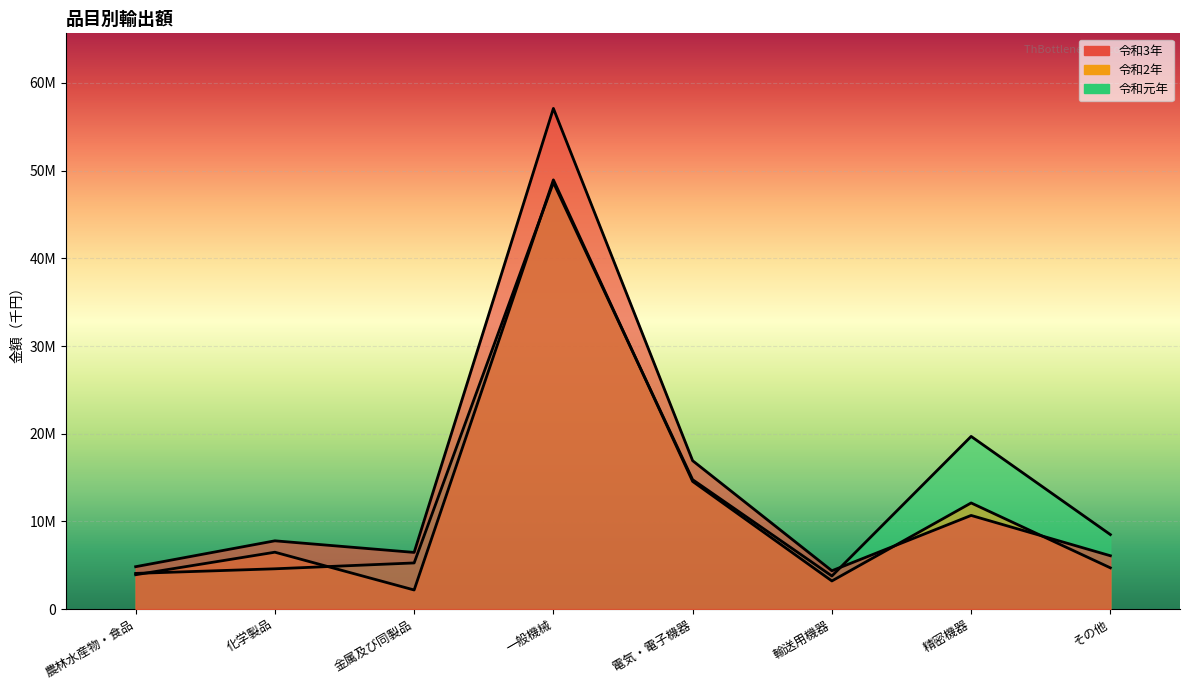

What is the maximum value for 令和元年?

48646128